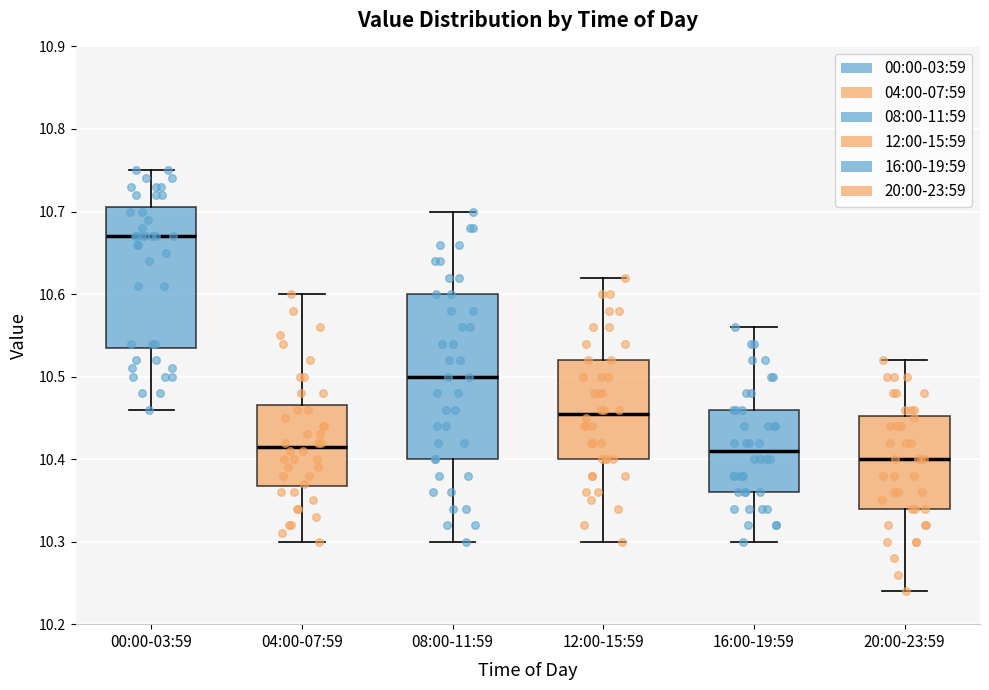

Which box is the tallest, from its lower edge to its upper edge?

08:00-11:59